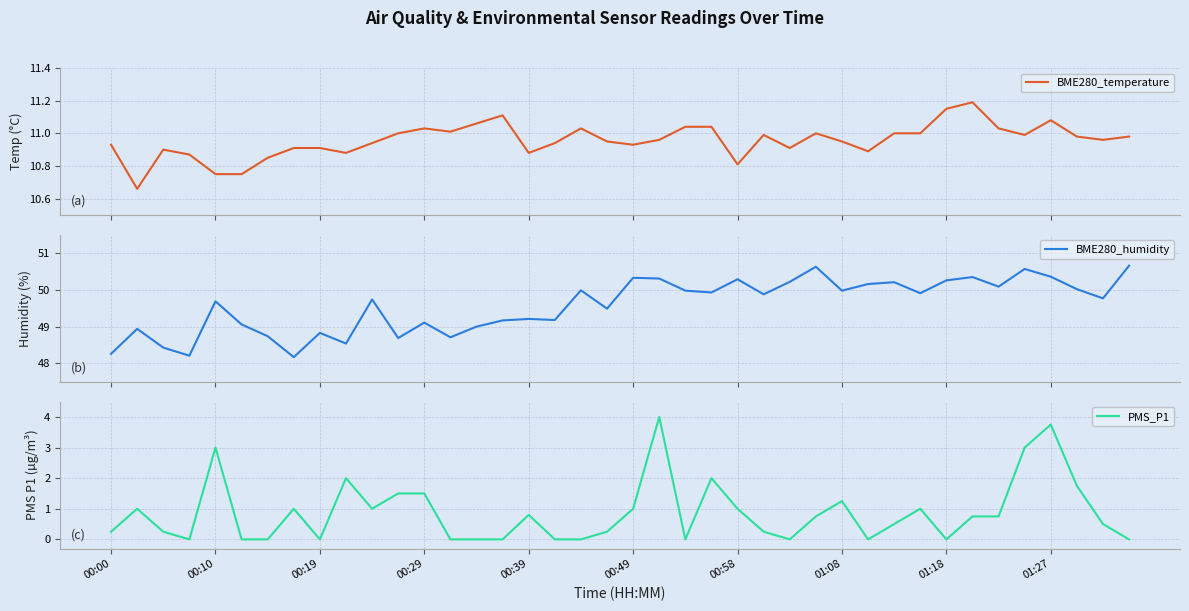

What is the spread (max minus min) of values at 00:00?

48.0